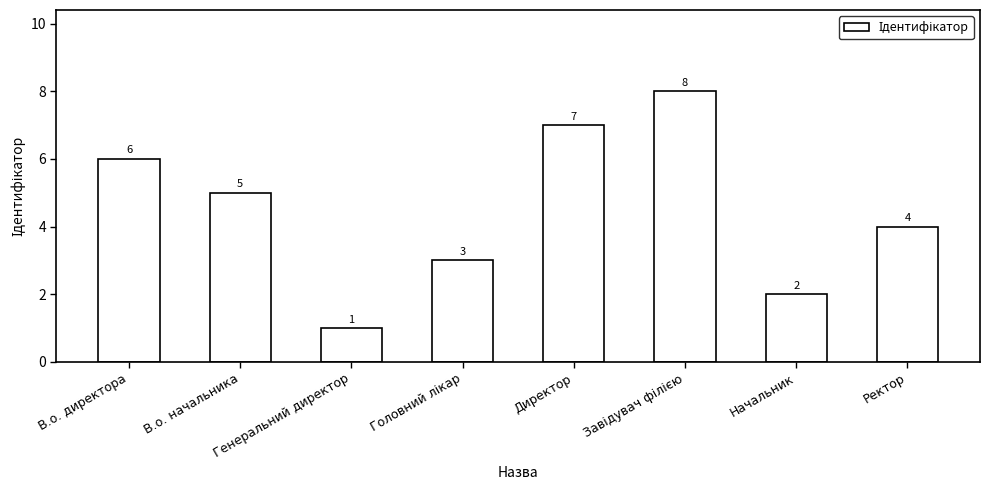

At which category does the chart reach its minimum across all series?

Генеральний директор